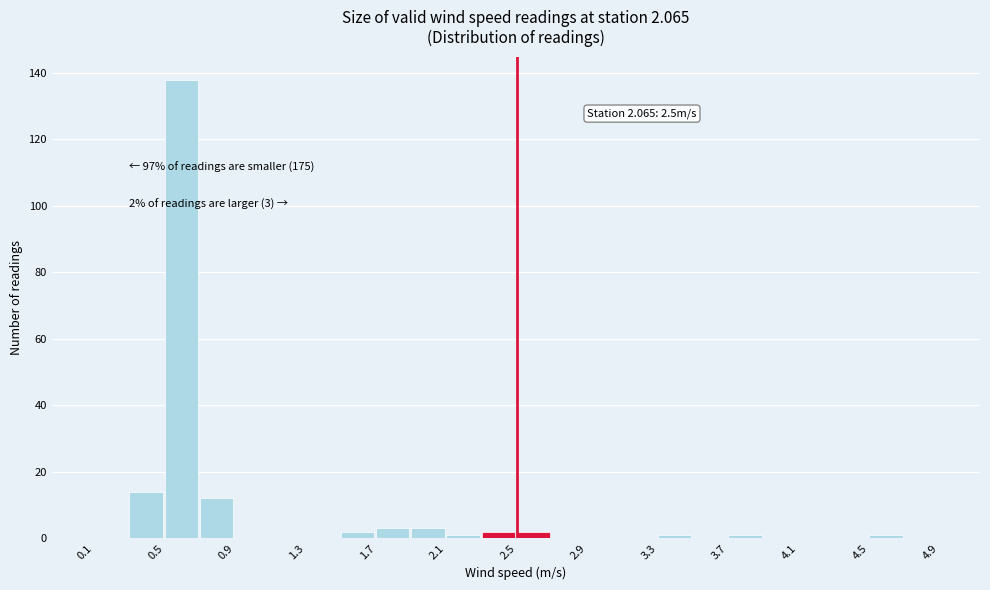

Over which range of the x-axis is the bar tallest?

0.5 to 0.7